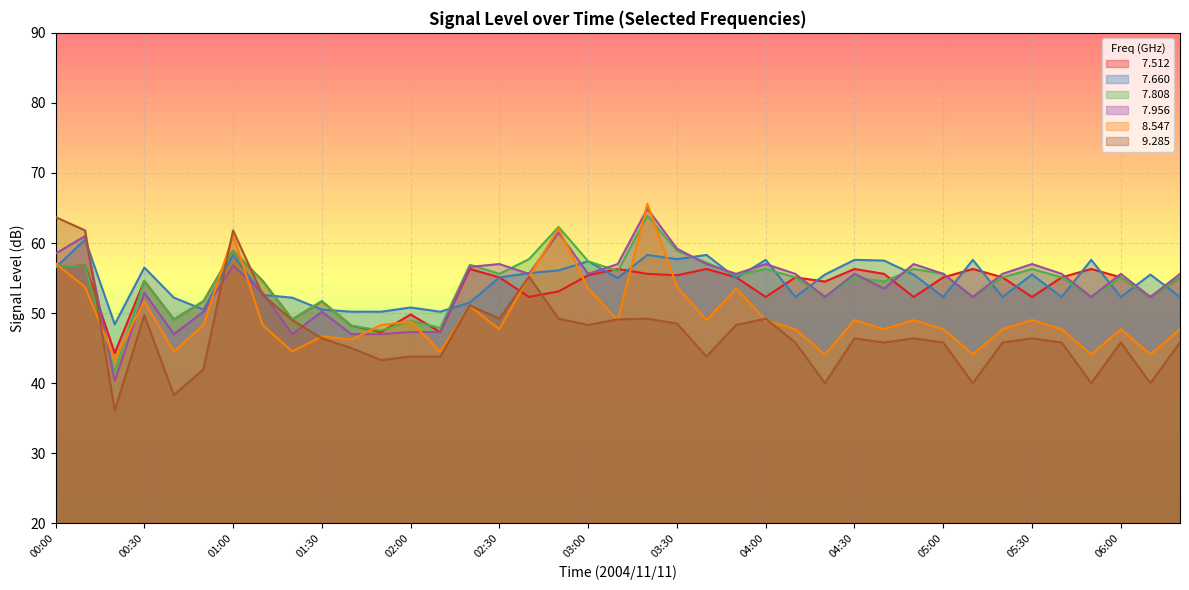

What is the value of the   7.660 point at the 5th from the left?

52.2